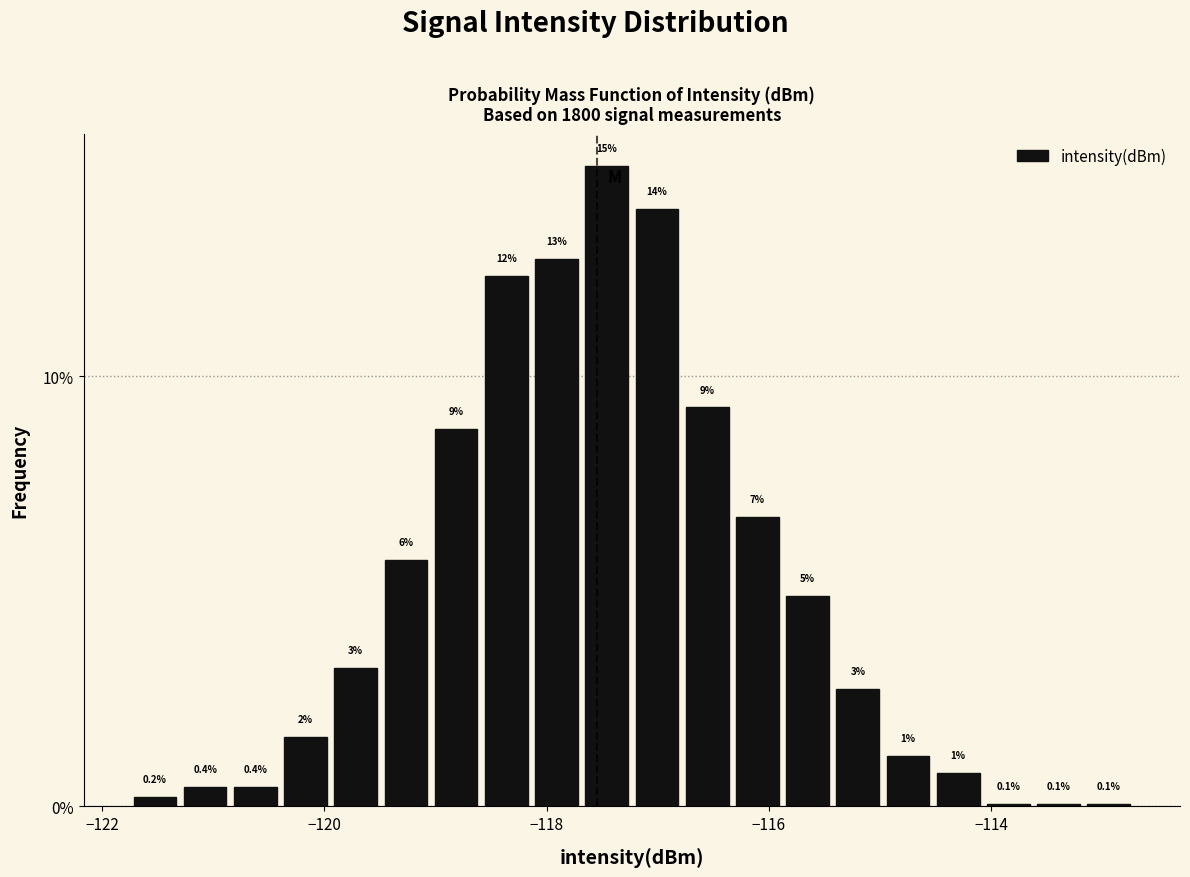

Around what value on the x-axis is the tallest bar? Give the approximate position of its centre, as read against the axis.

-117.4